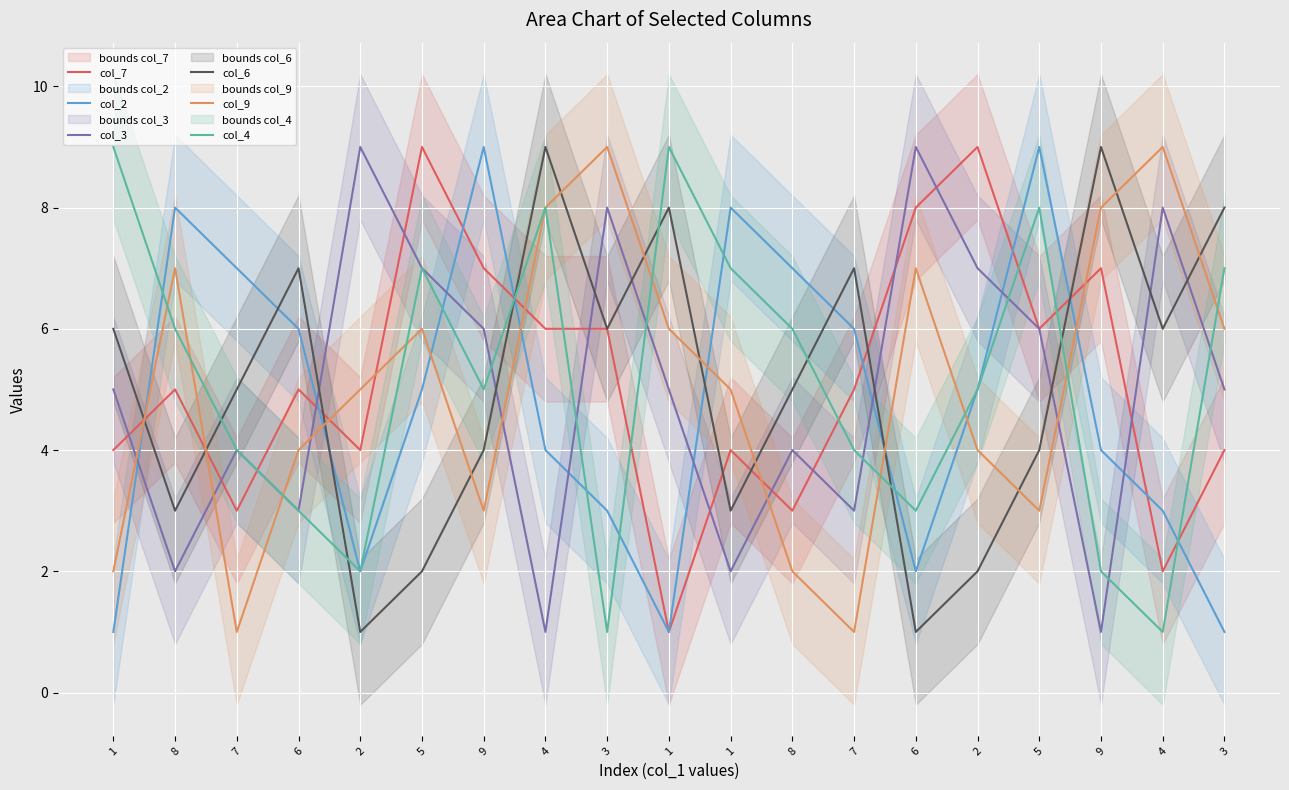

Which series has the largest range (max minus min)?

col_7